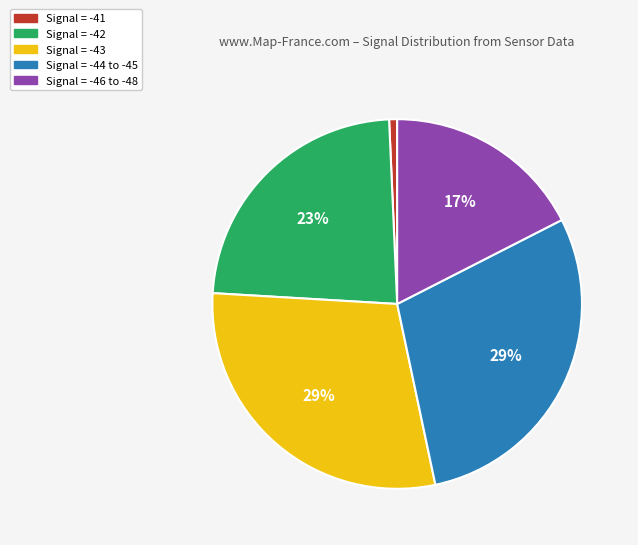

Is it true that Signal = -43 is 29% of the pie?

True